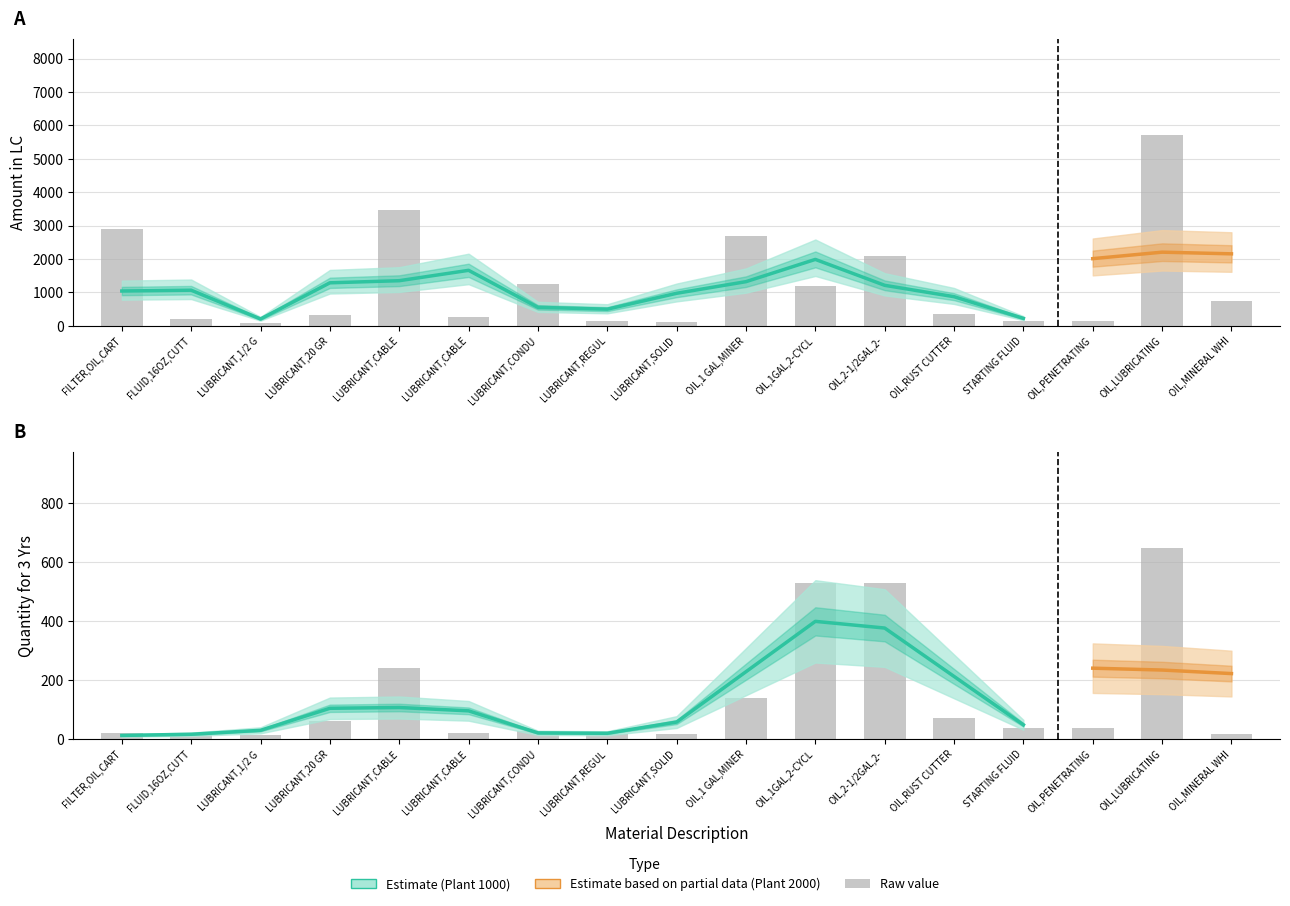

Reading left to right, what are all the values shown in this chart?

amount_lc: 2912.2	208.1	73.8	327.1	3456.7	263.4	1259.0	131.6	97.4	2687.5	1175.8	2096.8	359.0	155.1	149.4	5724.5	736.4
quantity: 20.0	16.0	12.0	60.0	240.0	20.0	26.0	16.0	16.0	140.0	528.0	528.0	72.0	36.0	36.0	648.0	17.0